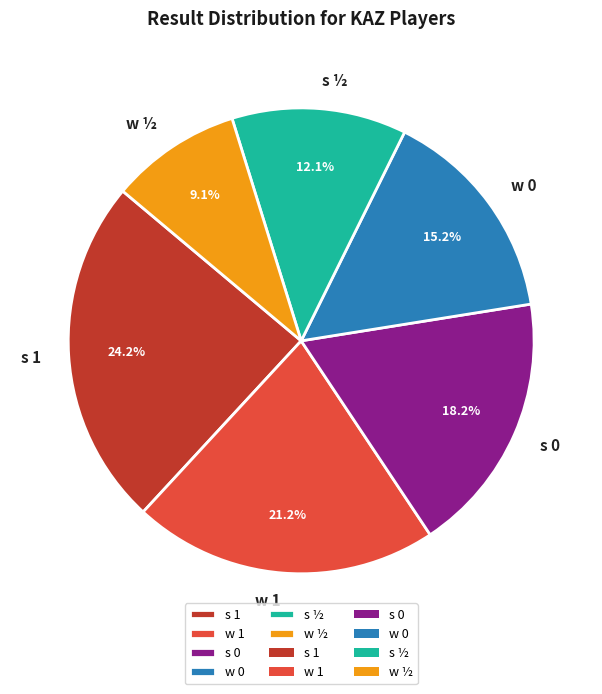

How many slices are in this pie chart?

6